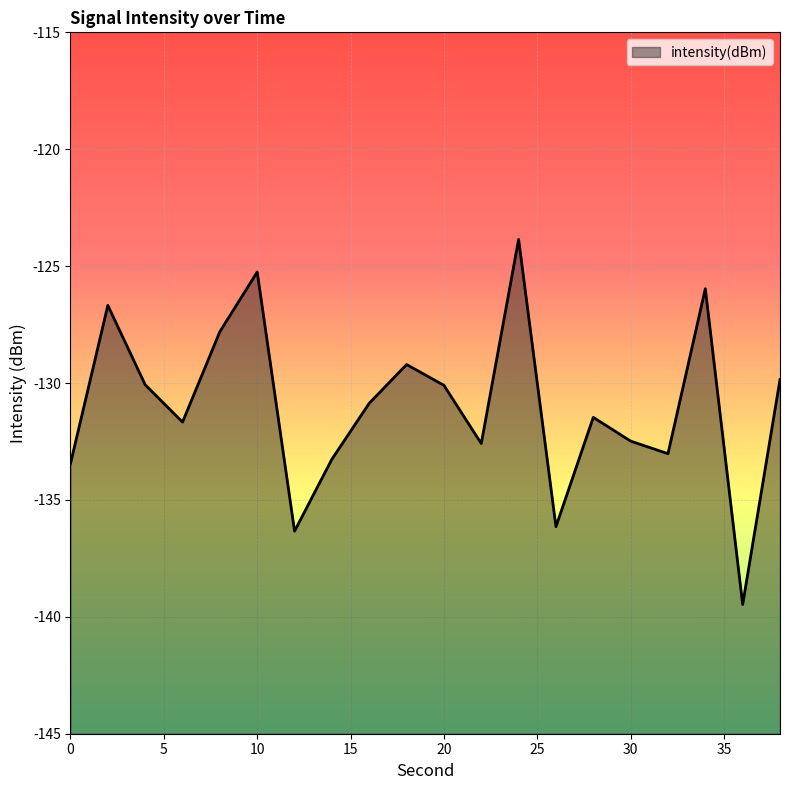

Which label corresponds to the largest value in the chart?

24